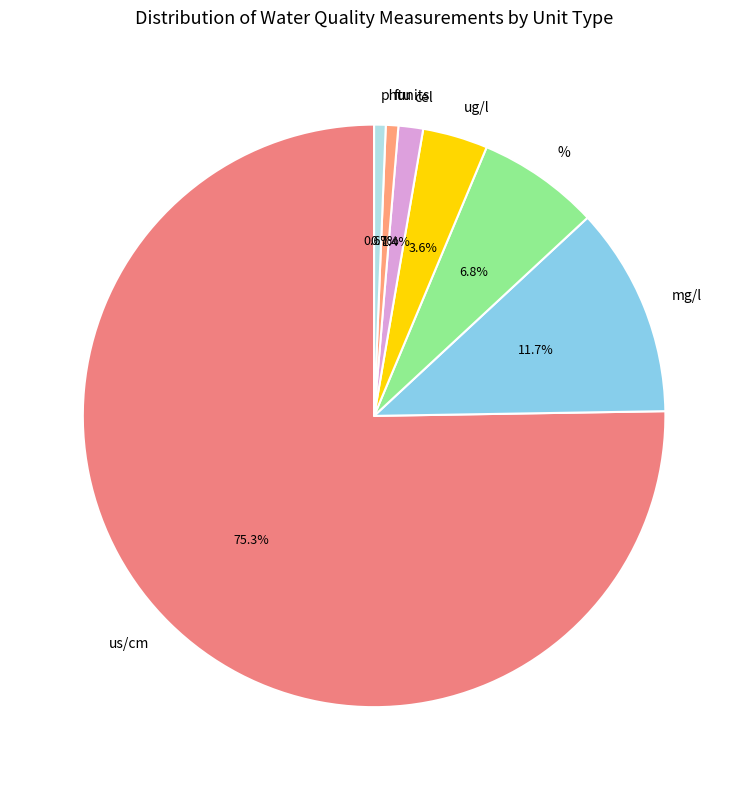

What is the majority slice?

us/cm